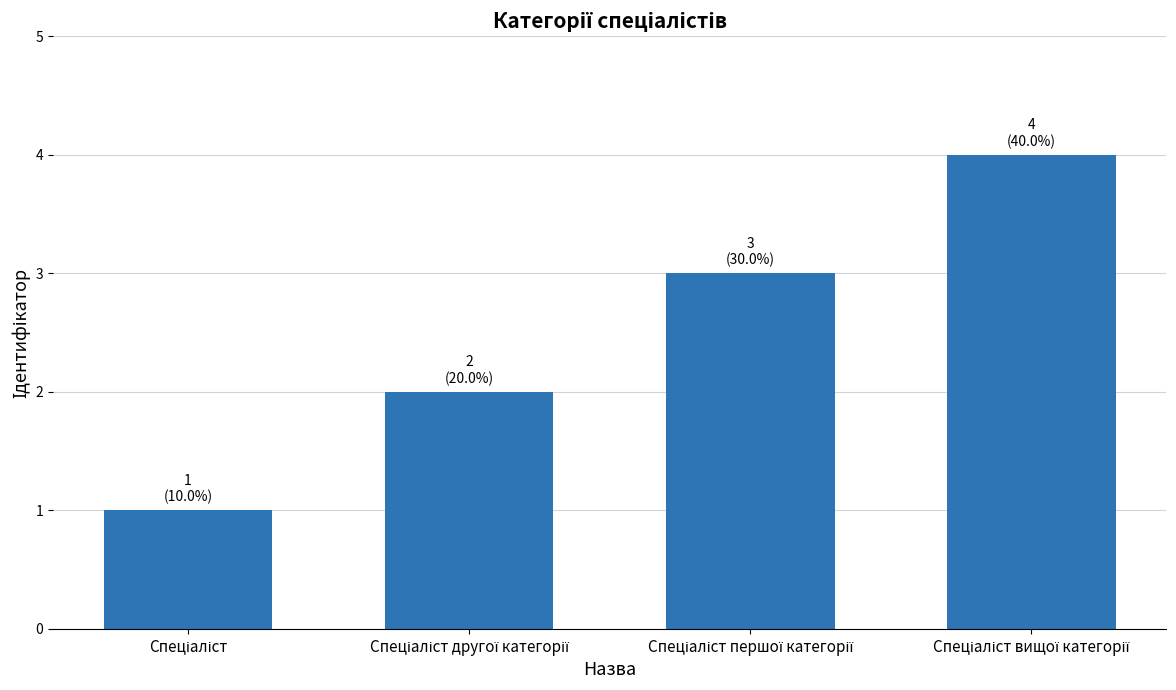

How many data points are less than 3?

2